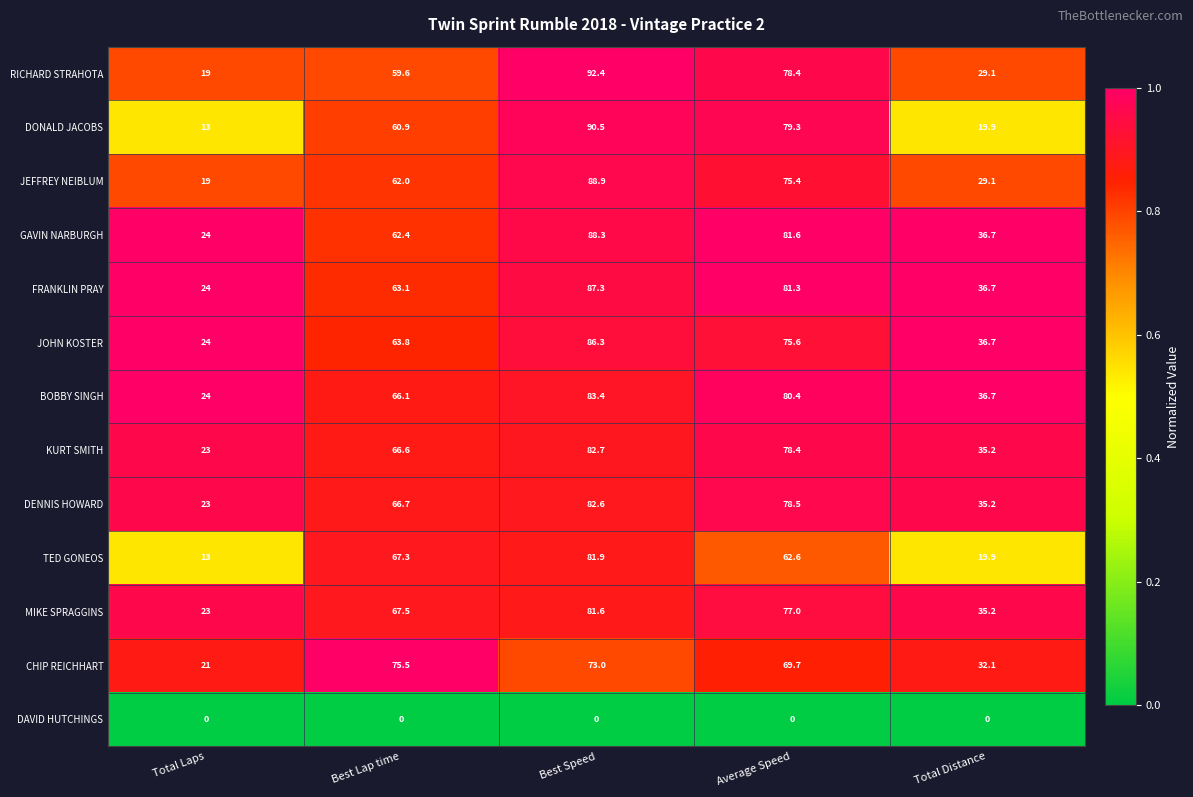

At how many categories does at least one series exceed 0?

5